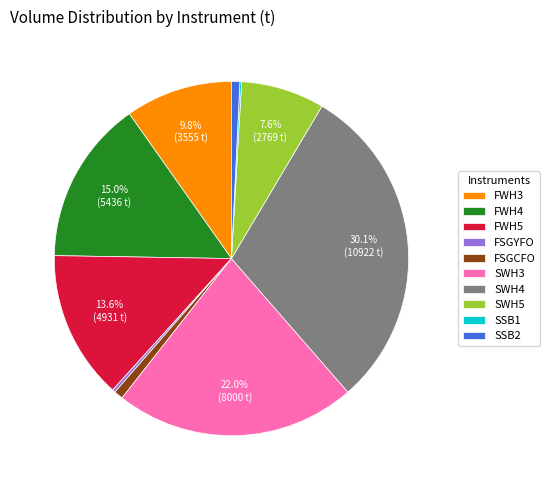

Which slice is the largest?

SWH4